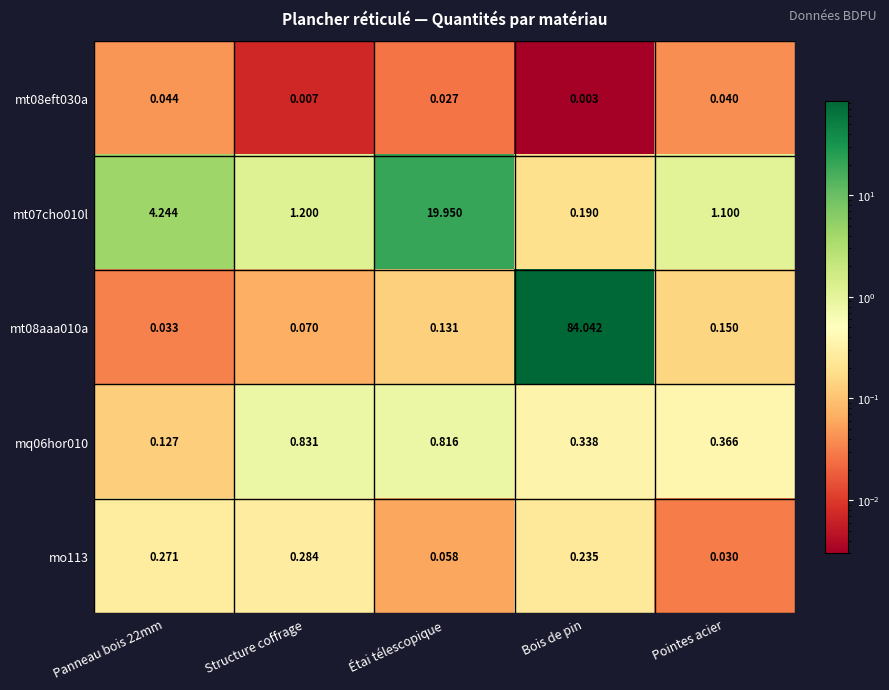

Which category has the lowest value in the mt07cho010l series?

Bois de pin